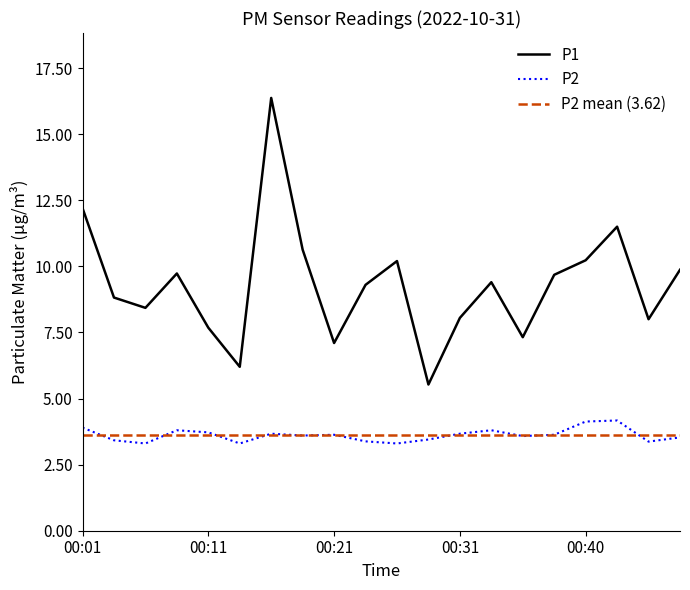

Is it true that P2 equals 0.8 at 00:06?

False